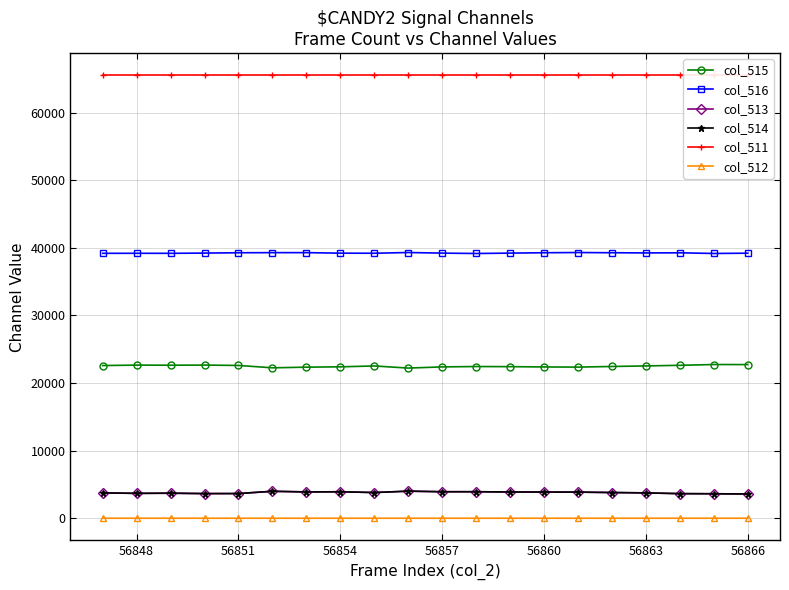

True or false: col_516 and col_513 cross at least once.

False